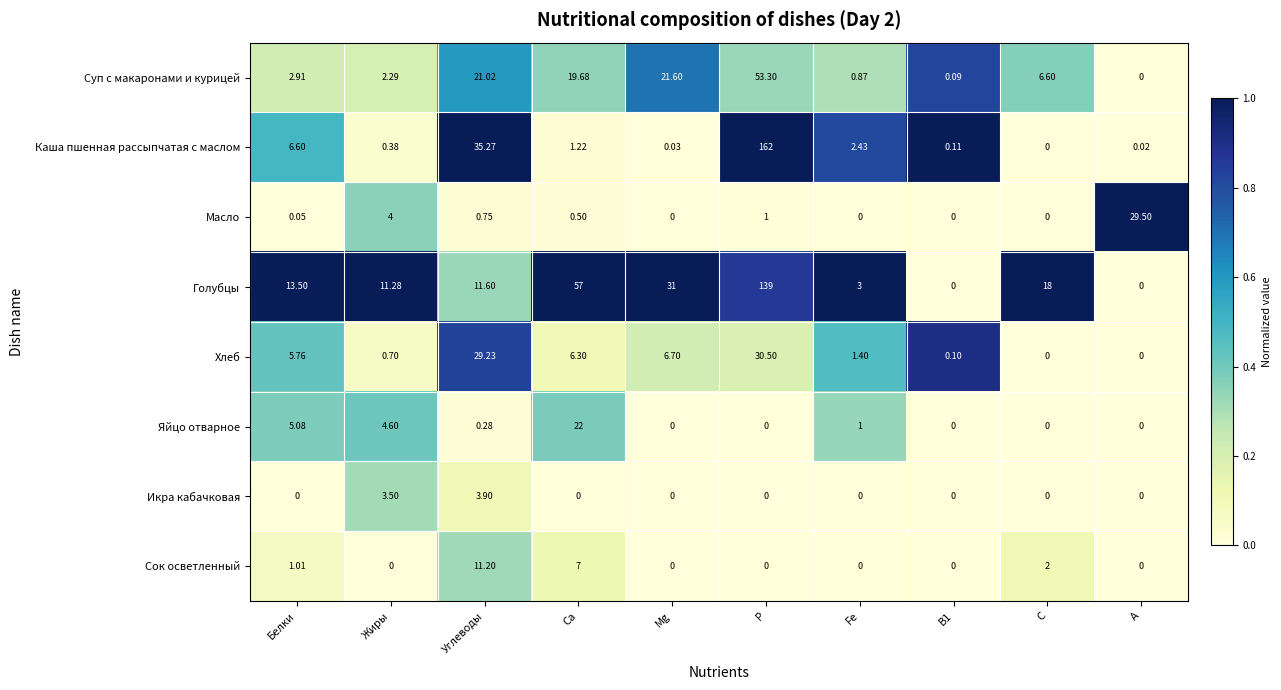

Rank the series by their maximum value, from highest to lowest.

Каша пшенная рассыпчатая с маслом, Голубцы, Суп с макаронами и курицей, Хлеб, Масло, Яйцо отварное, Сок осветленный, Икра кабачковая